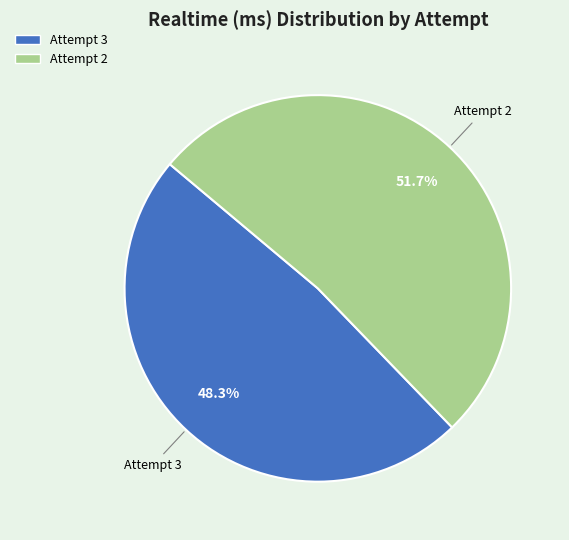

Which category has the biggest portion of the pie?

Attempt 2